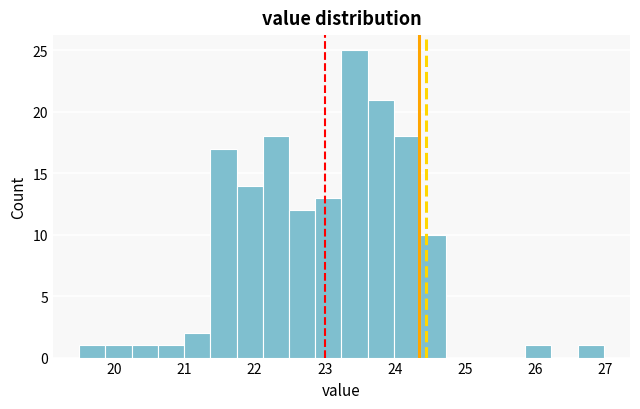

Around what value on the x-axis is the tallest bar? Give the approximate position of its centre, as read against the axis.

23.4